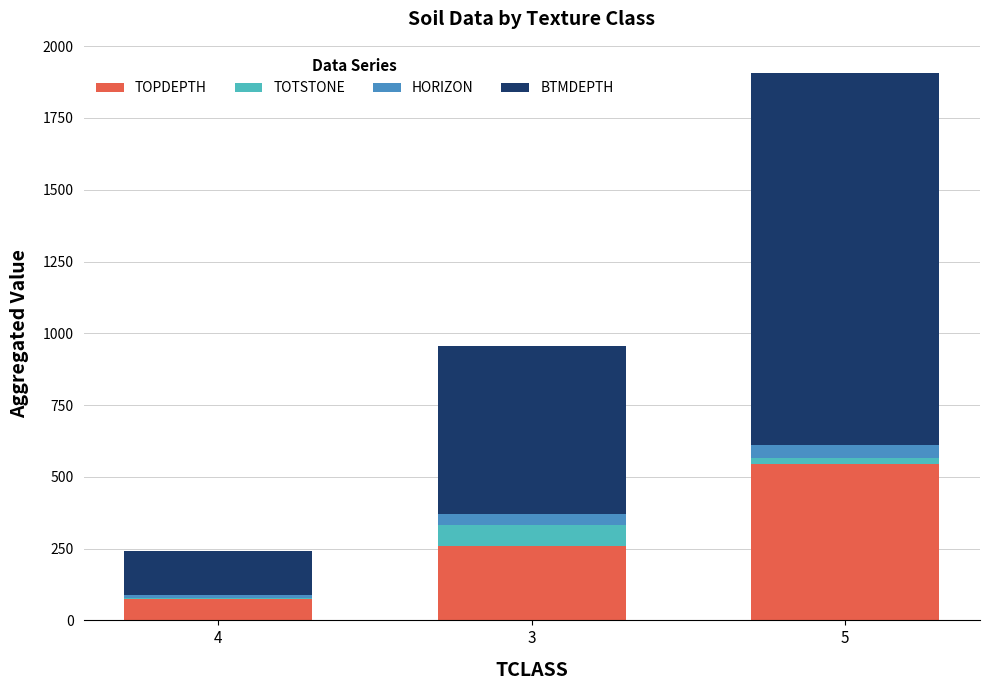

How many distinct data groups are displayed?

4